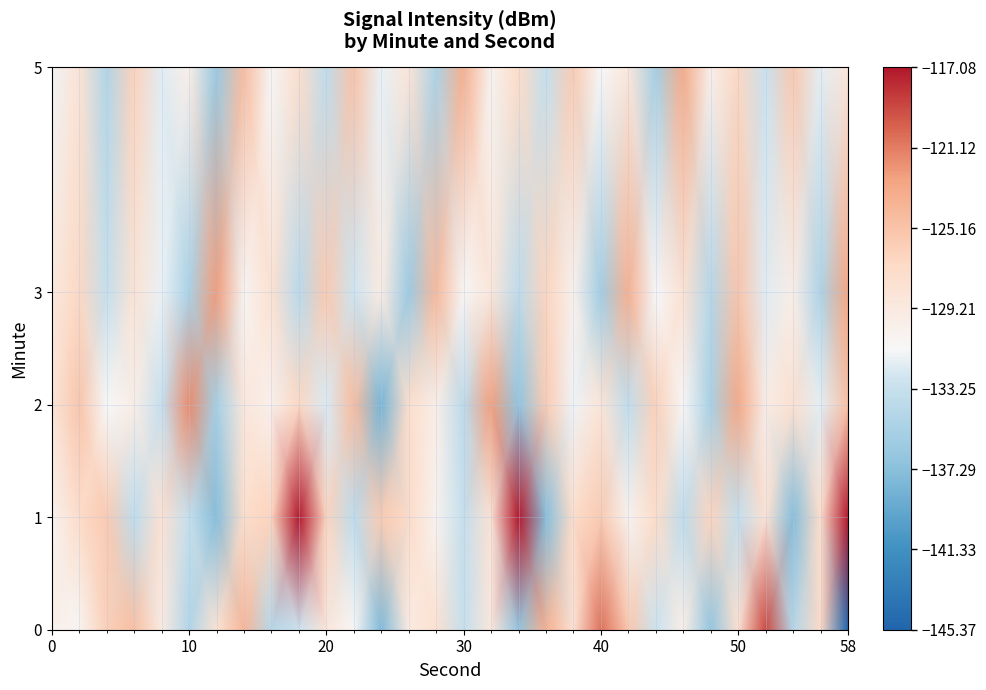

What is the smallest value displayed?

-145.4